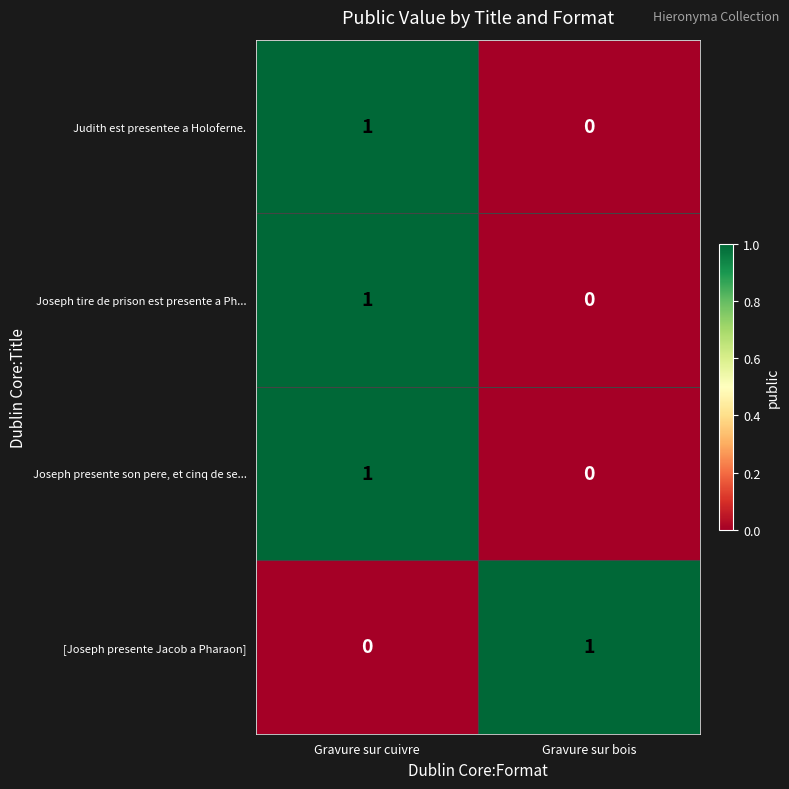

At which label does Joseph tire de prison est presente a Ph... reach its peak?

Gravure sur cuivre